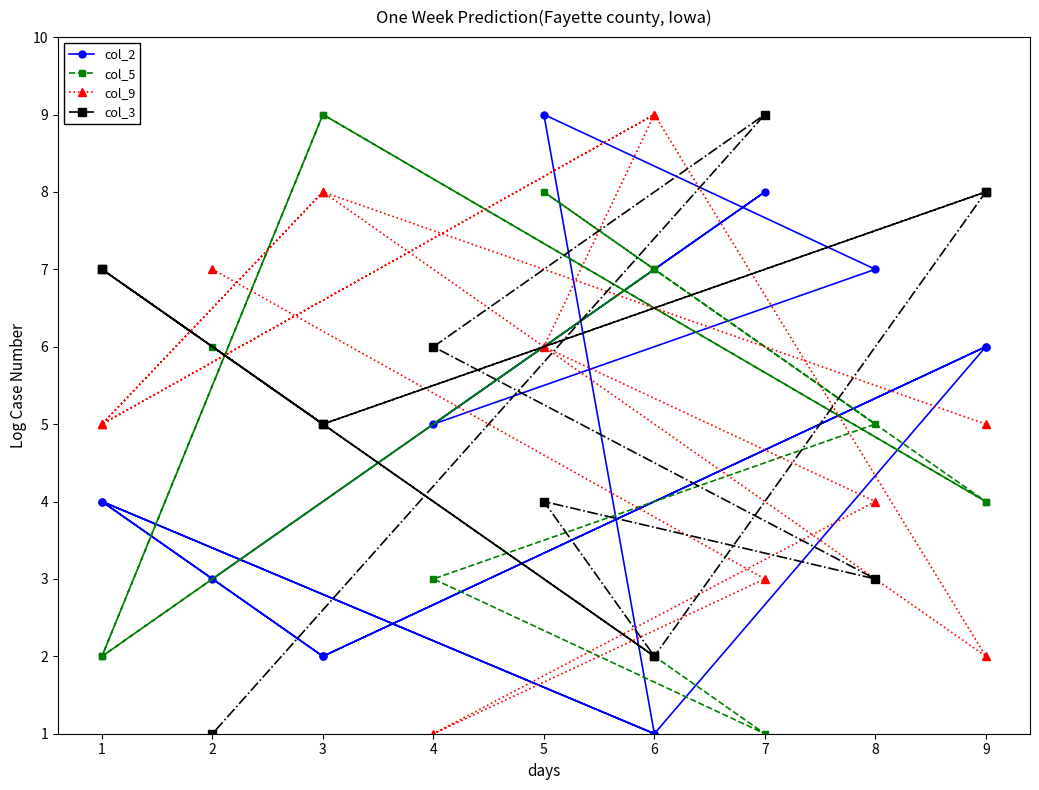

Is this an area chart (filled region under the line)?

No